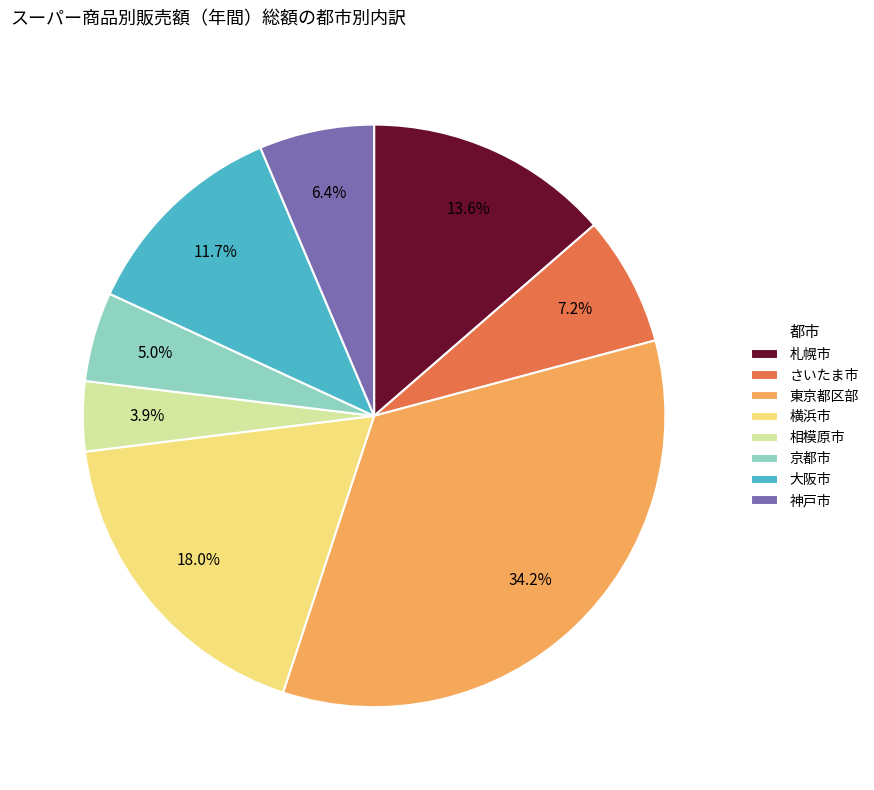

To the nearest percent, what percentage of the pie is 神戸市?

6%